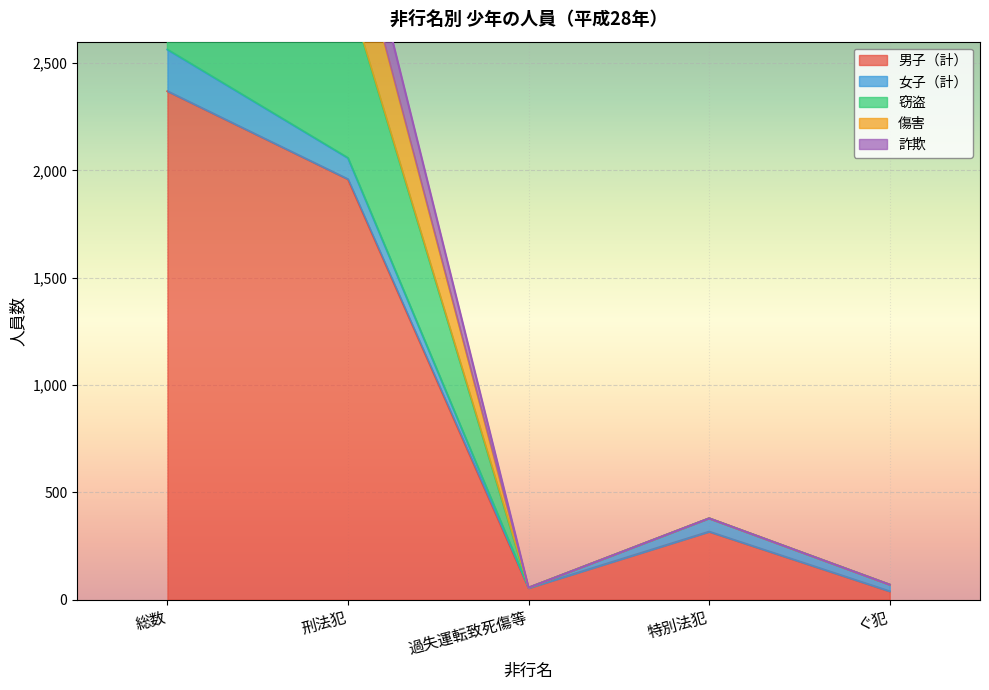

What is the maximum value shown in the chart?

4016